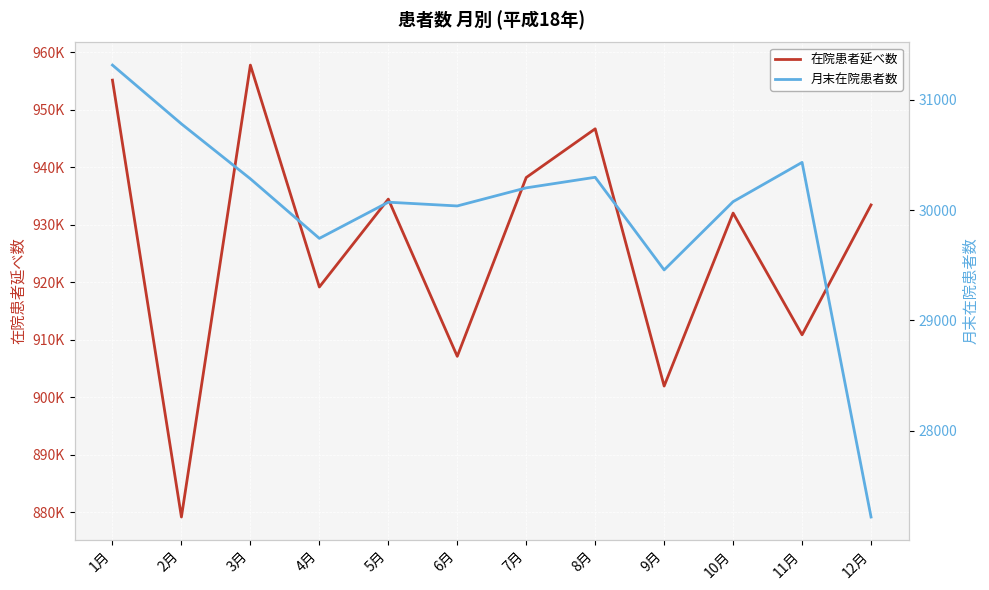

How many interior local valleys does the 在院患者延べ数 series have?

5